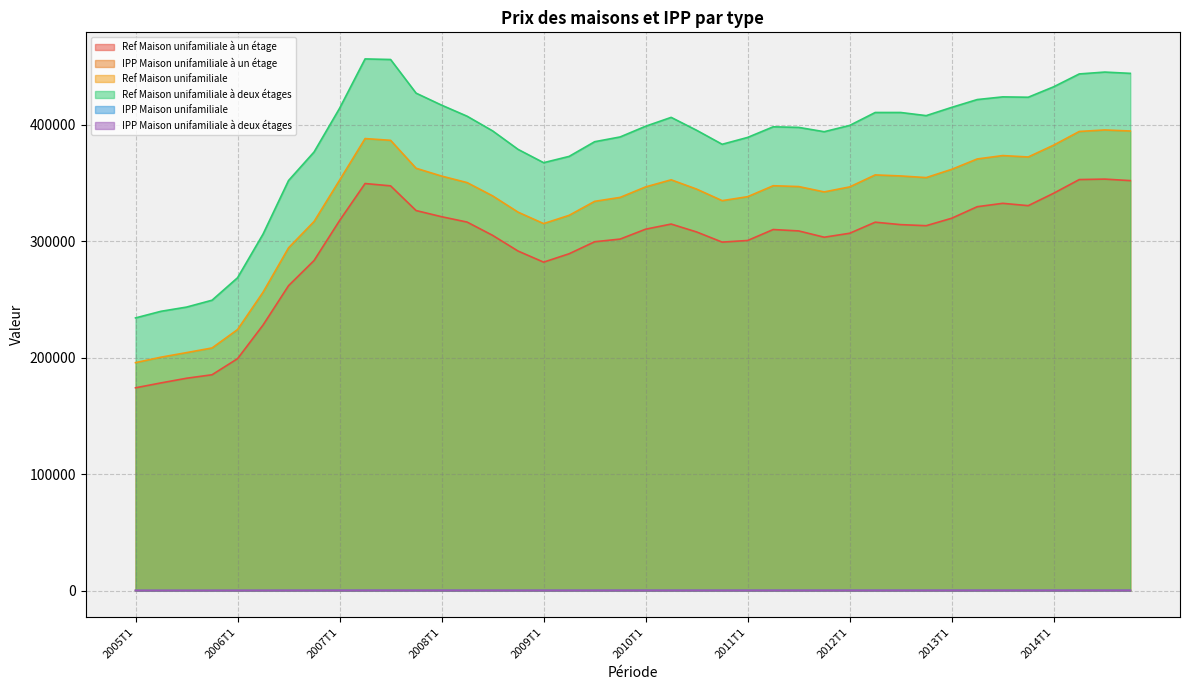

At which category does IPP Maison unifamiliale à un étage reach its first local peak?

2007T2